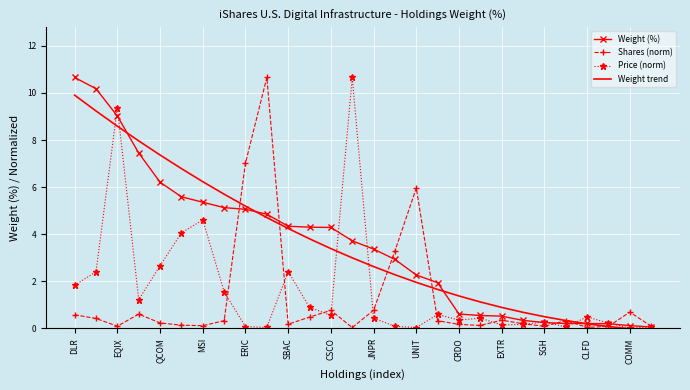

At how many categories does at least one series exceed 3?

17